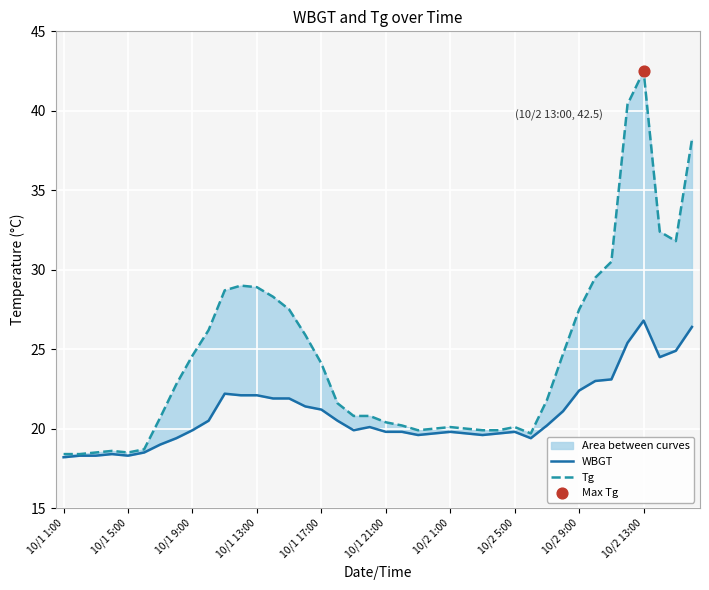

Which series has the widest spread of Y values?

Tg